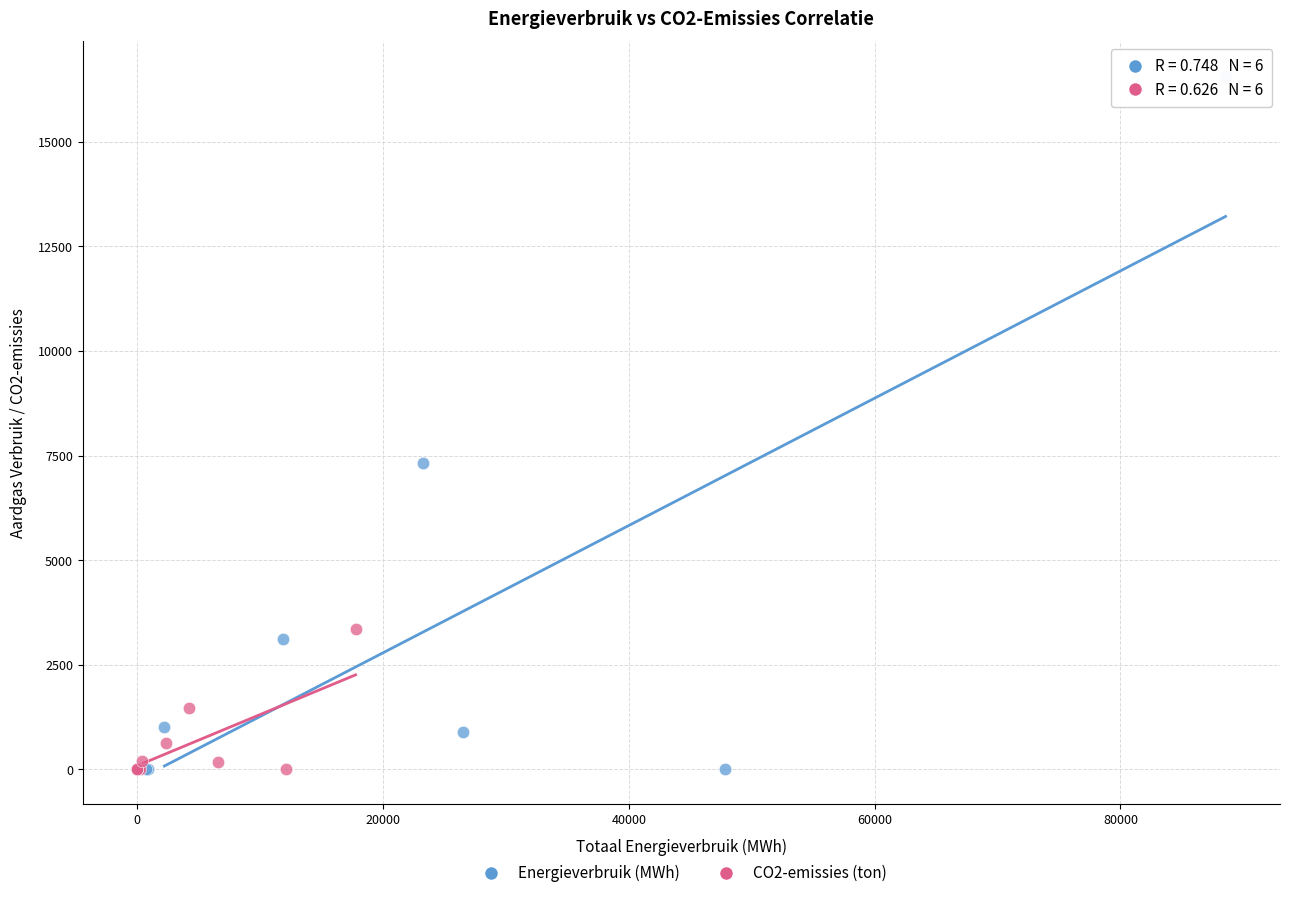

Which series reaches the maximum Y coordinate?

Energieverbruik (MWh)